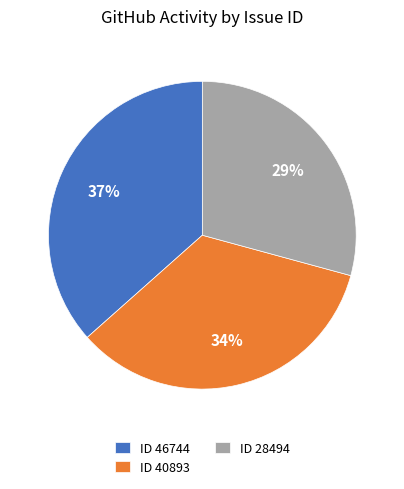

What percentage is the ID 28494 slice, to the nearest percent?

29%